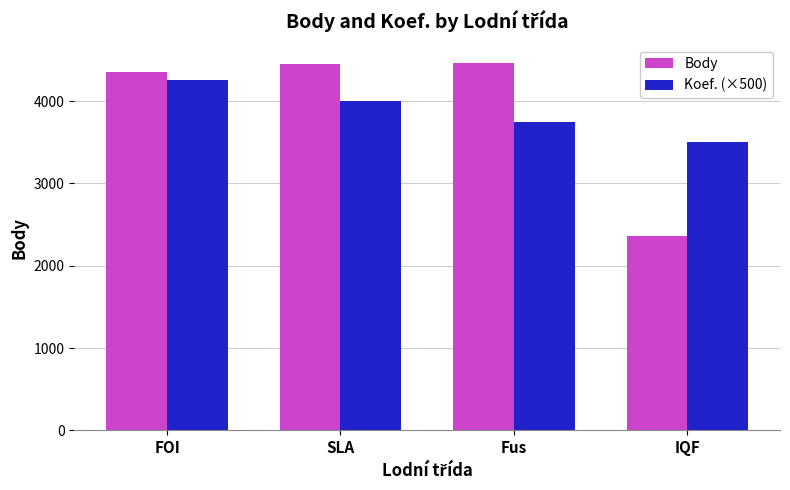

The value of Koef. (×500) at Fus is 3750.0. True or false?

True